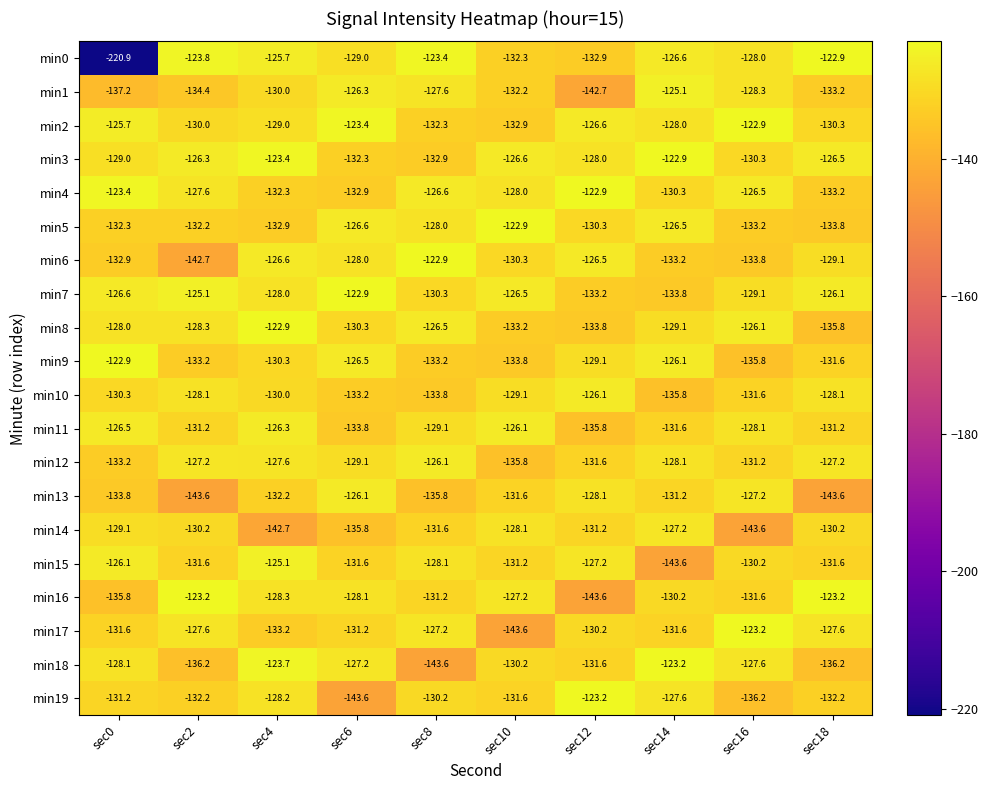

Which series has the largest total across all categories?

min3